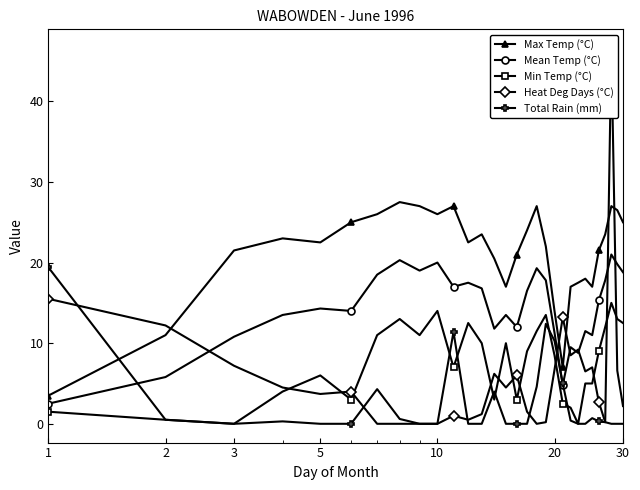

What is the value of the Max Temp (°C) point at the 8th from the left?

27.5